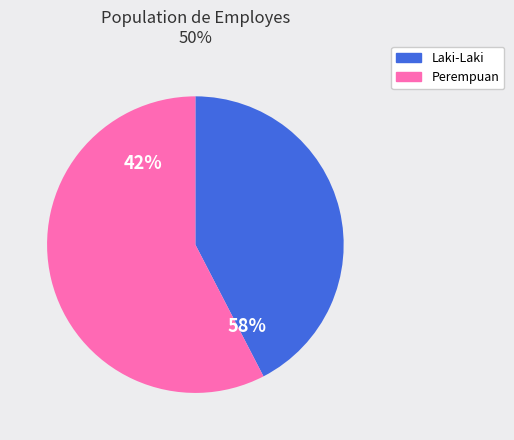

Rank the series by their maximum value, from lowest to highest.

LAKI-LAKI, PEREMPUAN